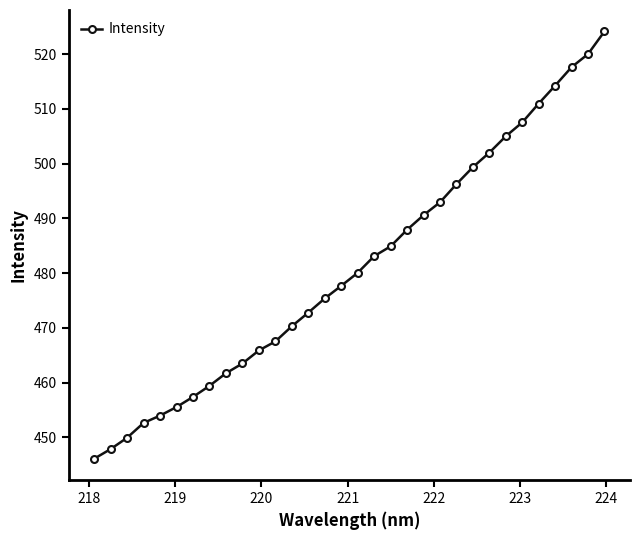

What is the difference between the second highest and second lowest values?

72.2